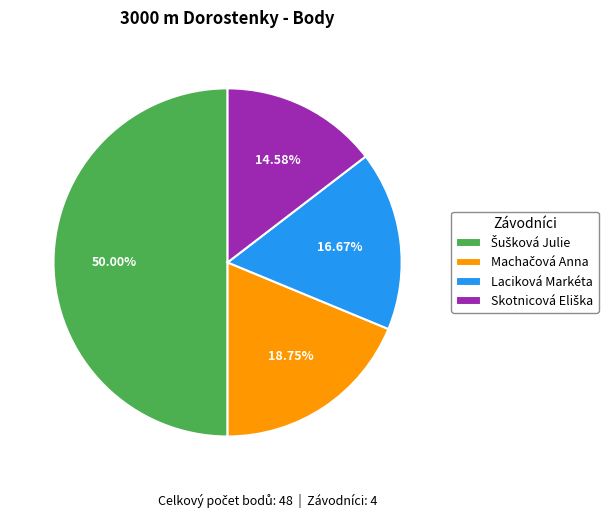

Is Laciková Markéta the majority of the pie?

No